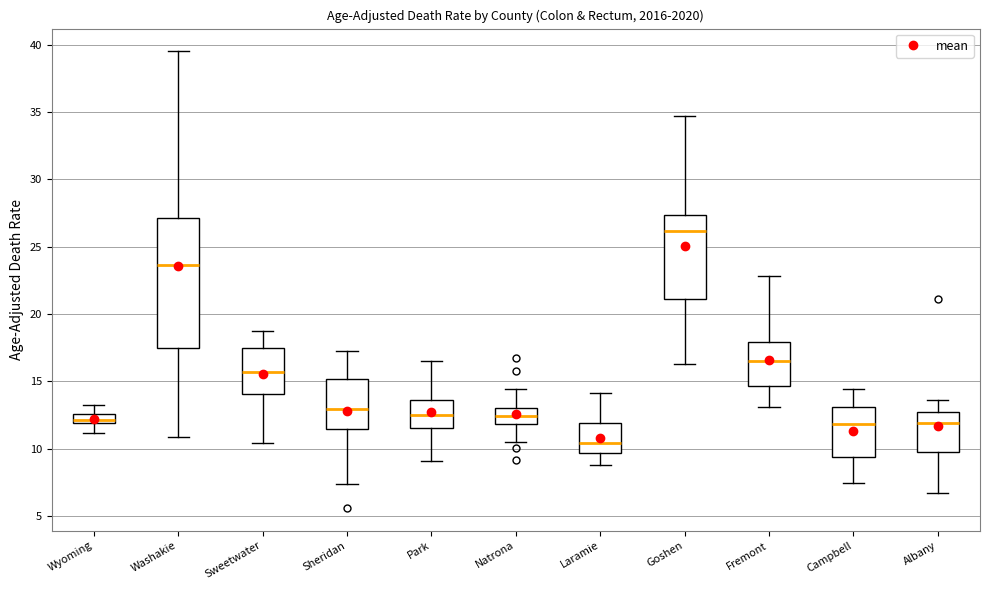

Where does the median line of the box for Sweetwater sit on the y-axis? The values are not printed on the chart, so give them approximately, as read against the axis.

15.5